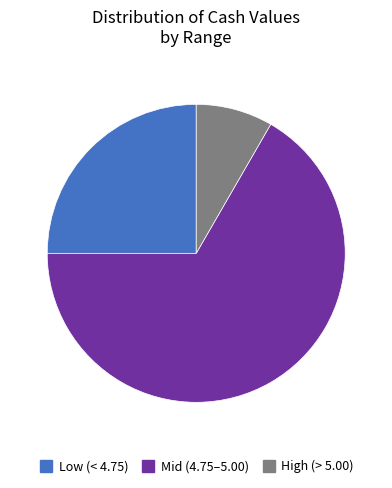

Count the number of slices in the pie.

3